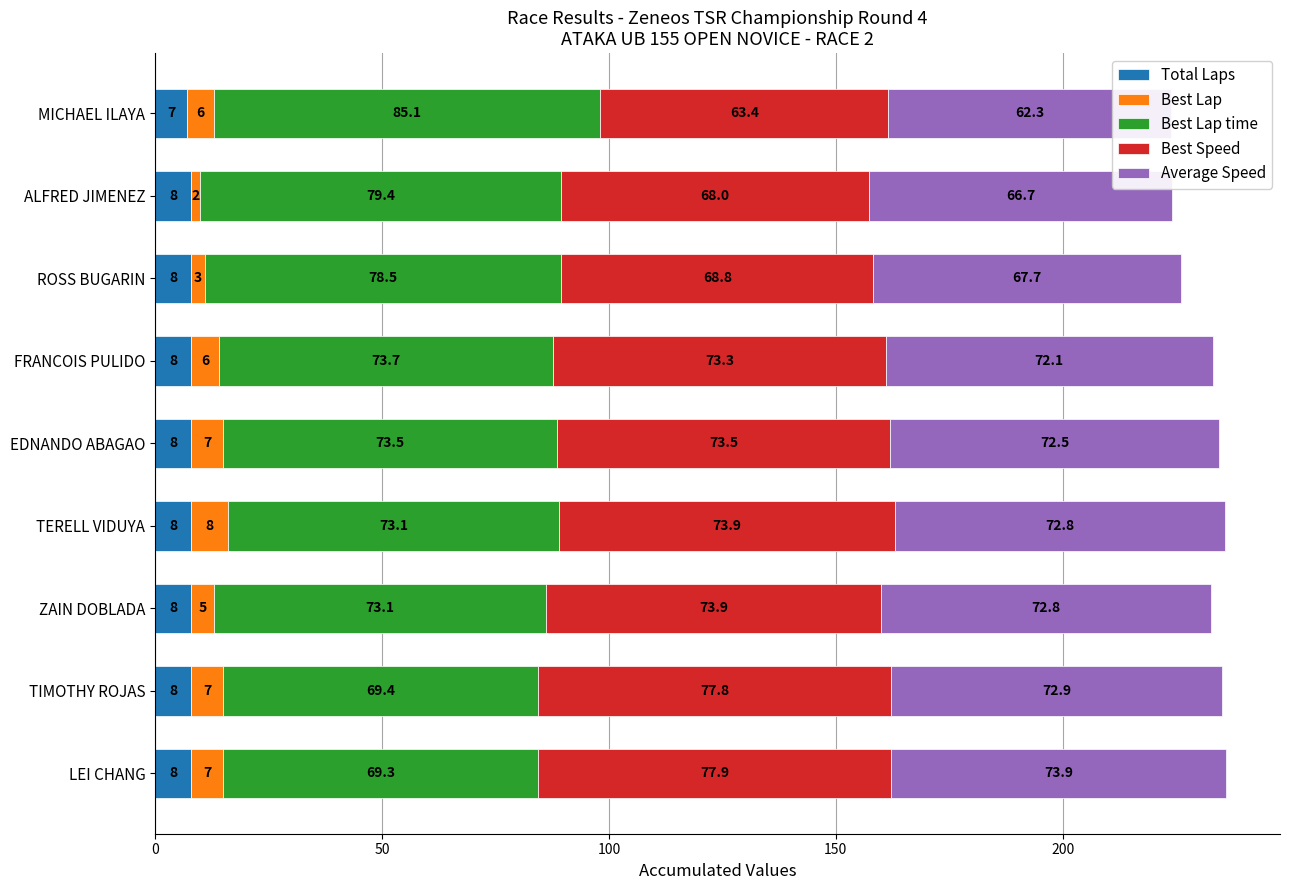

Is it true that Average Speed equals 36.8 at ROSS BUGARIN?

False